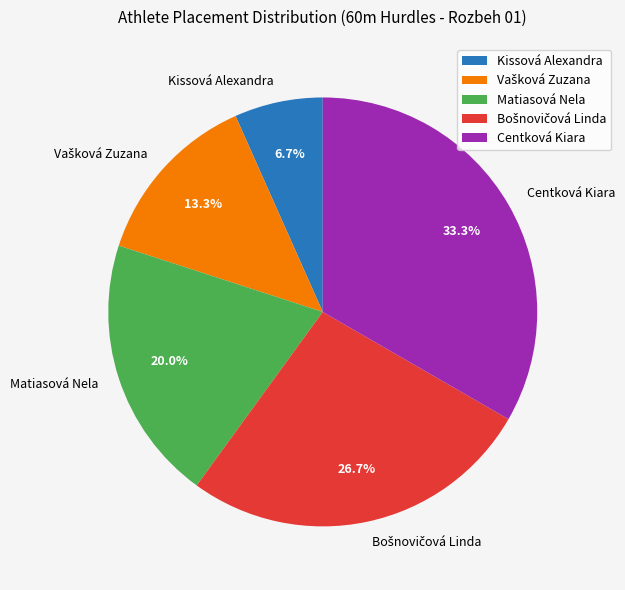

Which category has the biggest portion of the pie?

Centková Kiara